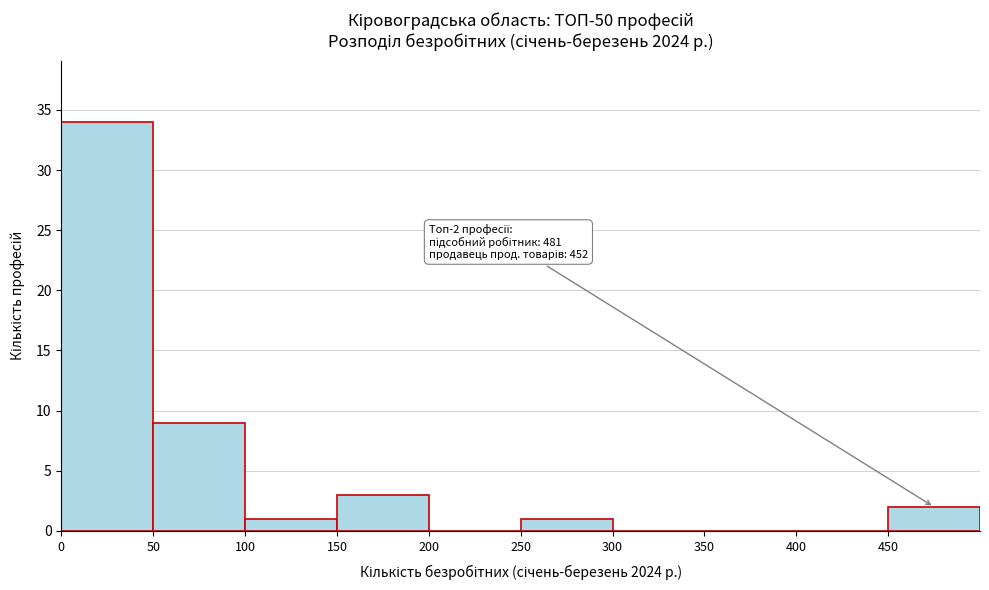

Over which range of the x-axis is the bar tallest?

0 to 50